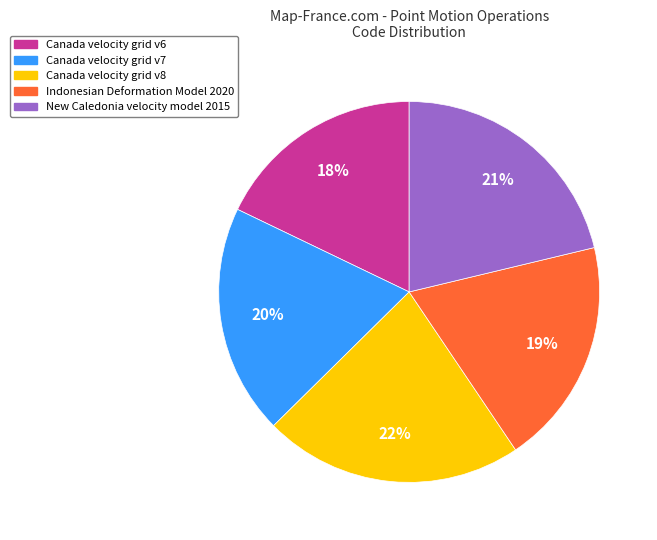

To the nearest percent, what is the average slice percentage?

20%